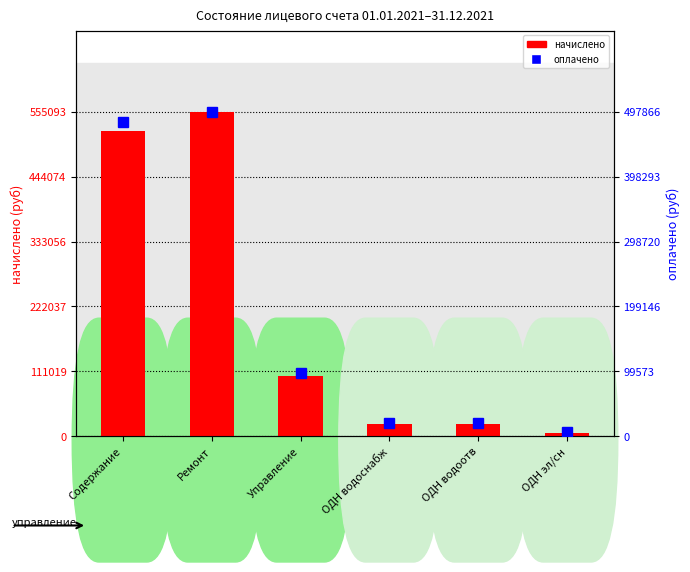

What is the difference between the оплачено values at ОДН эл/сн and ОДН водоснабж?

13692.3